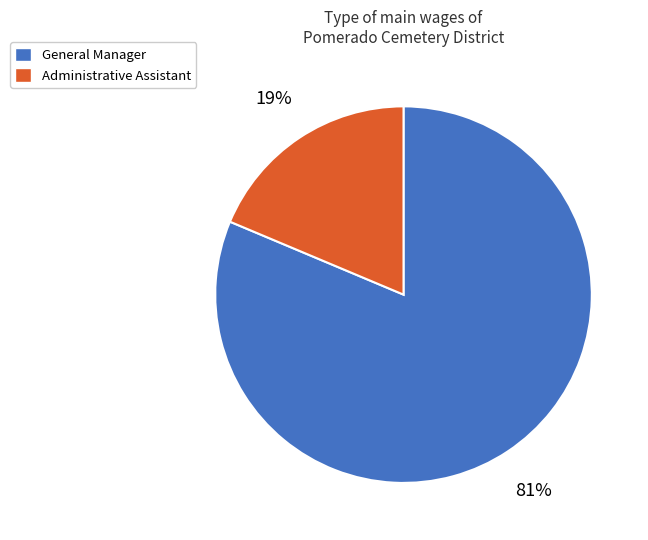

To the nearest percent, what is the average slice percentage?

50%